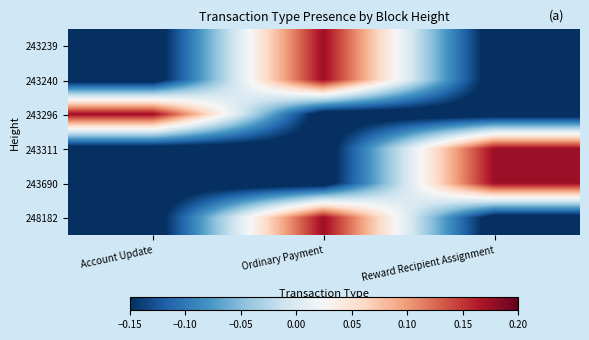

At how many categories does at least one series exceed 0?

3